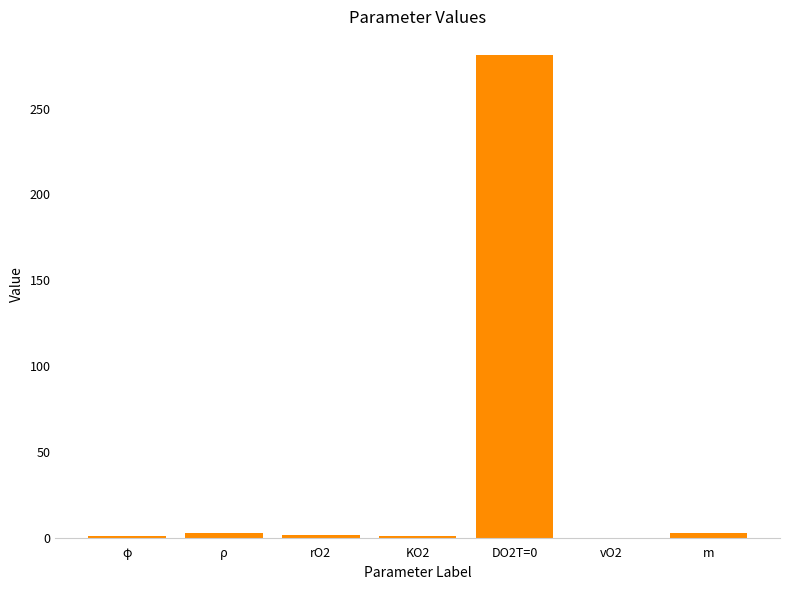

True or false: the data shows 161.6 at DO2T=0.

False